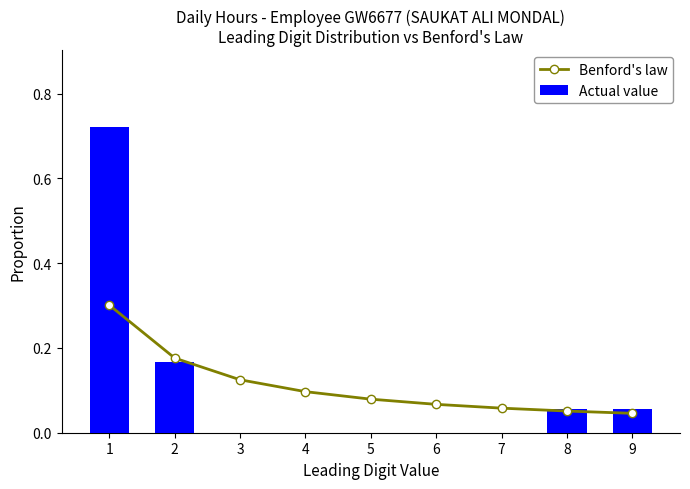

What is the total value across all series at 5?

0.1